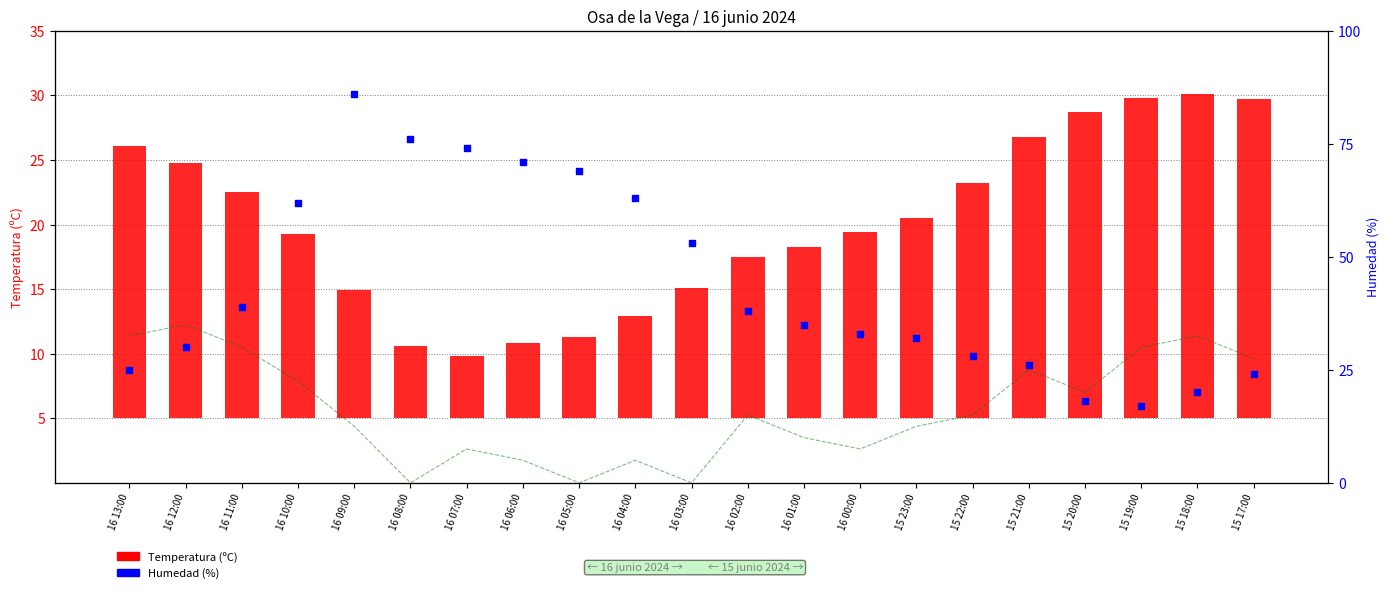

Is the value of Temperatura (ºC) at 16 01:00 greater than the value of Humedad (%) at 16 01:00?

No